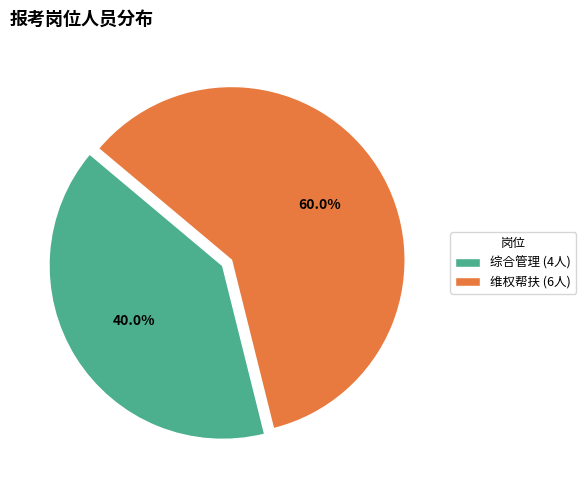

Rank the categories by value from lowest to highest.

综合管理, 维权帮扶